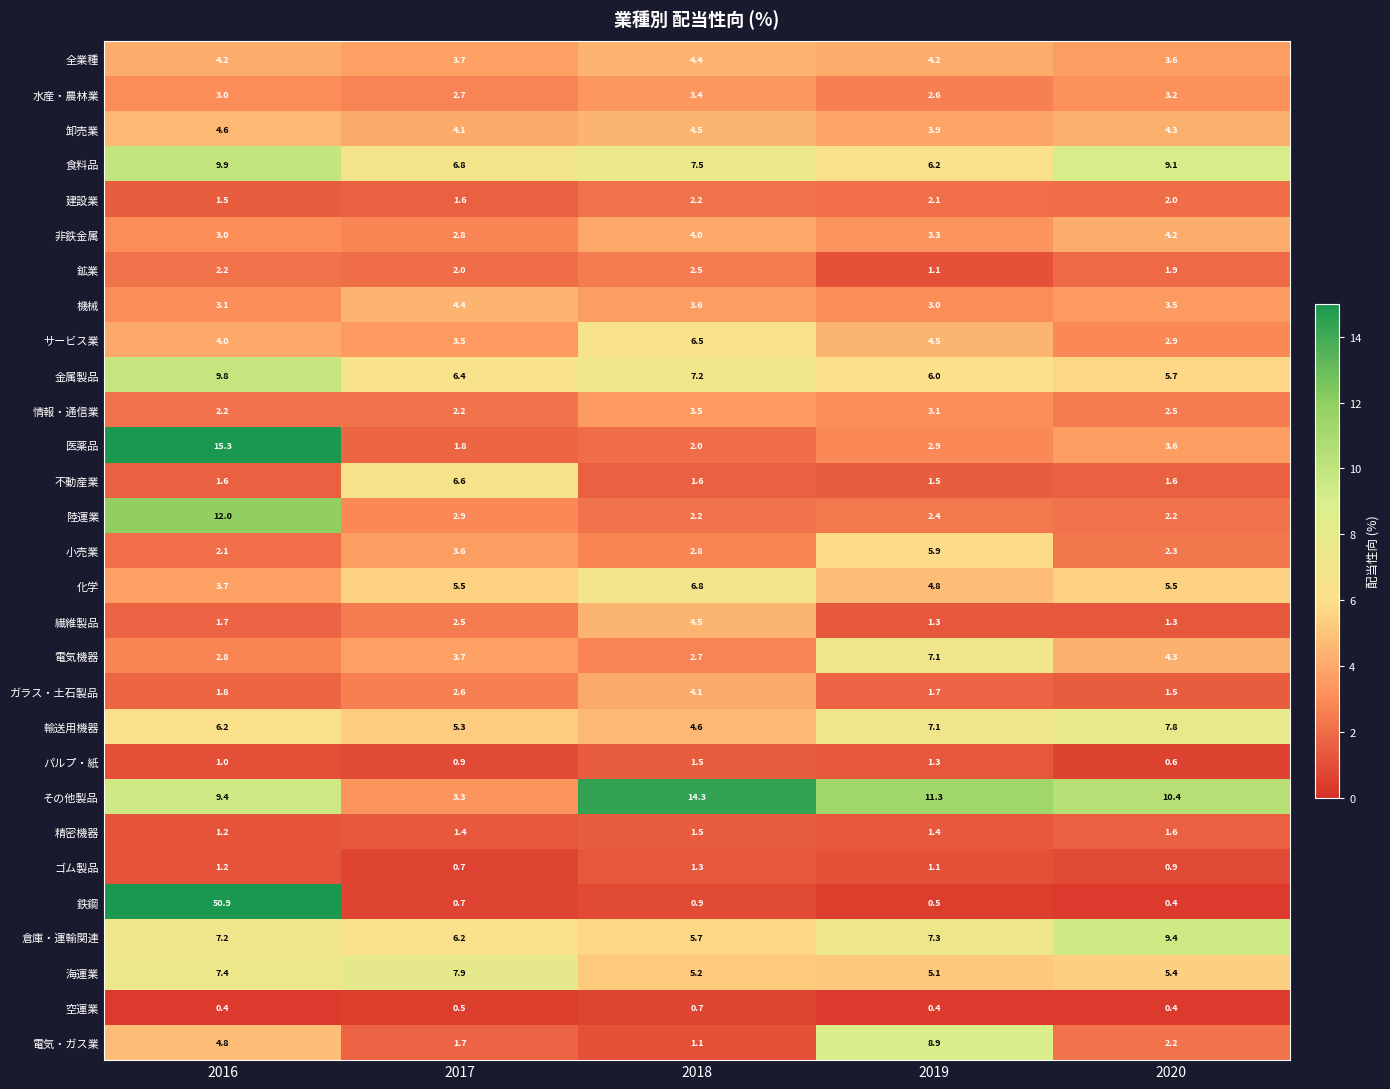

True or false: サービス業 has a value of 4.5 at 2019.

True